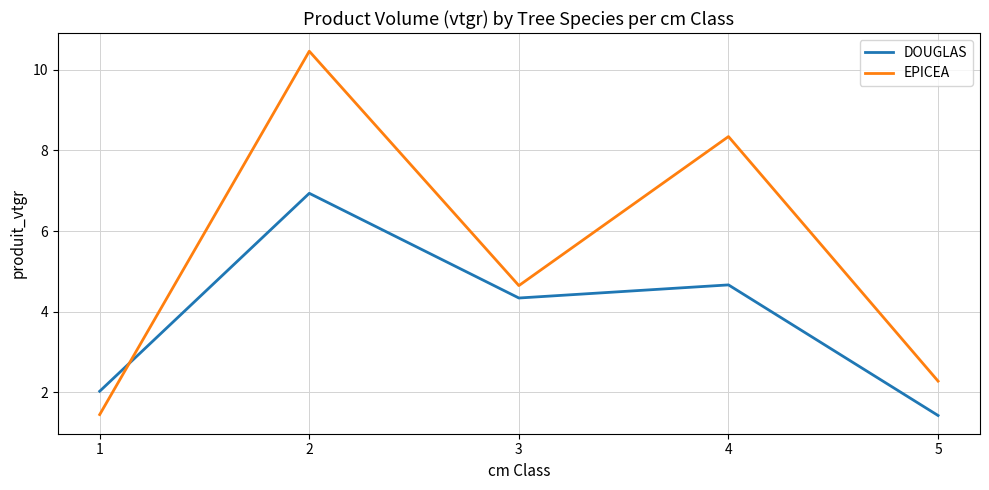

Where is the first local maximum for EPICEA?

2